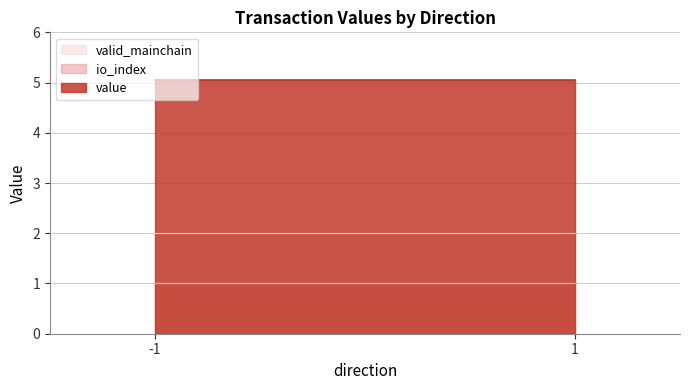

How many series are shown in this chart?

3